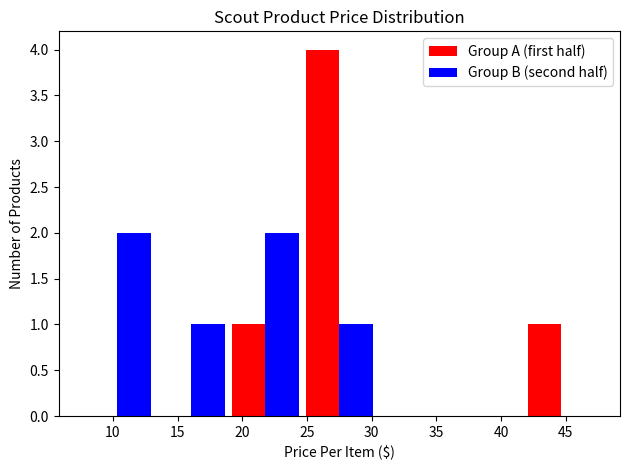

Reading left to right, list every range on the x-axis with the height of the bar of each series over it. Neither the bar edges nor the heights are printed on the chart, so give them approximately, as read against the axes.

7.5 to 13.0: Group A (first half)=0	Group B (second half)=2
13.0 to 19.0: Group A (first half)=0	Group B (second half)=1
19.0 to 24.5: Group A (first half)=1	Group B (second half)=2
24.5 to 30.5: Group A (first half)=4	Group B (second half)=1
30.5 to 36.0: Group A (first half)=0	Group B (second half)=0
36.0 to 42.0: Group A (first half)=0	Group B (second half)=0
42.0 to 47.5: Group A (first half)=1	Group B (second half)=0